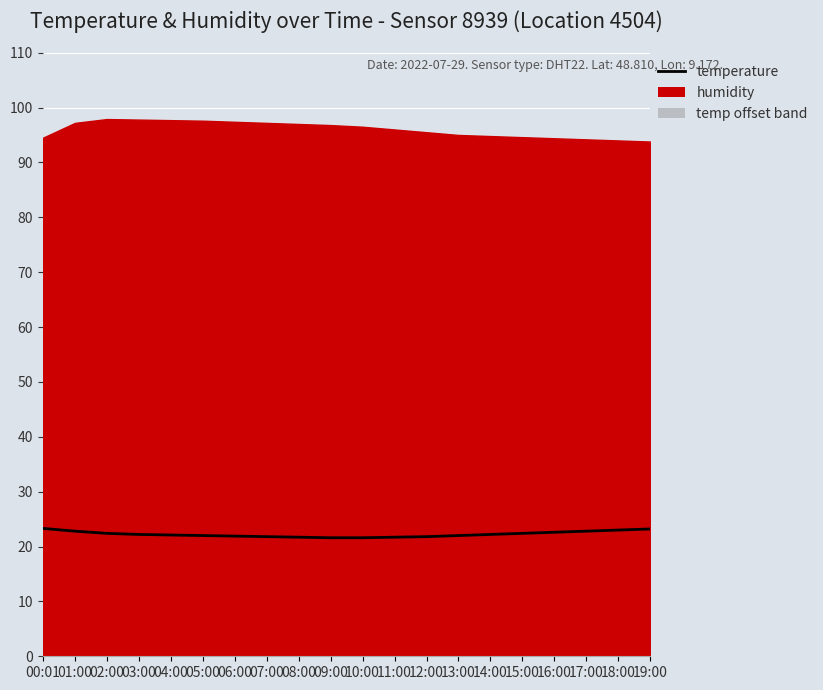

List the labels in order of value, smallest first.

09:00, 10:00, 08:00, 11:00, 07:00, 12:00, 06:00, 05:00, 13:00, 04:00, 03:00, 14:00, 02:00, 15:00, 16:00, 01:00, 17:00, 18:00, 19:00, 00:01